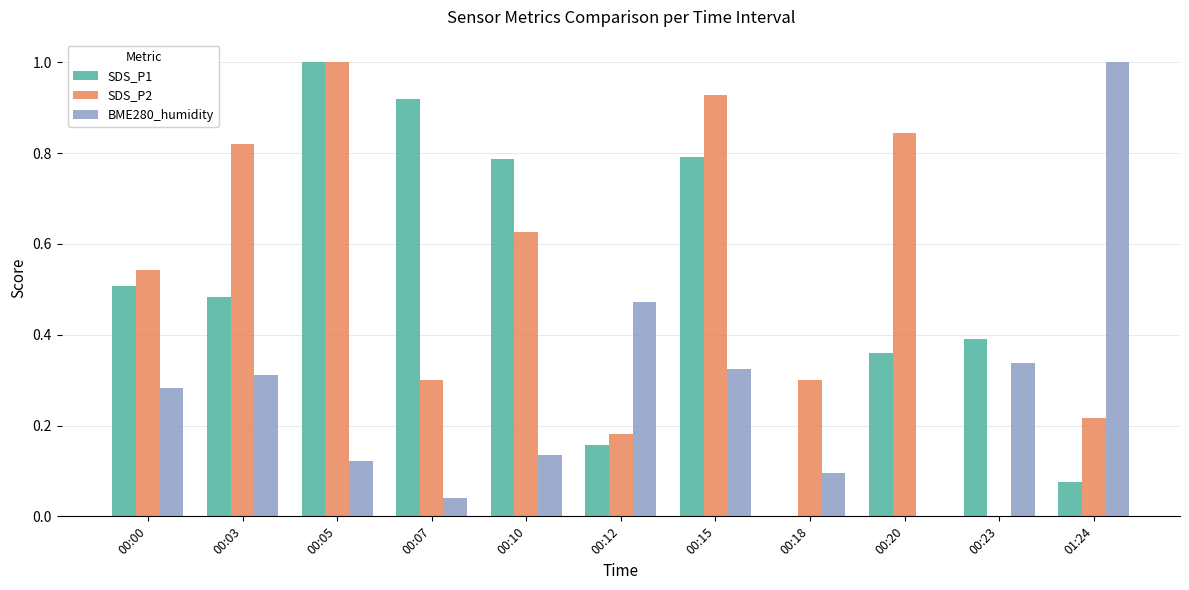

Which category has the highest value in the SDS_P2 series?

00:05